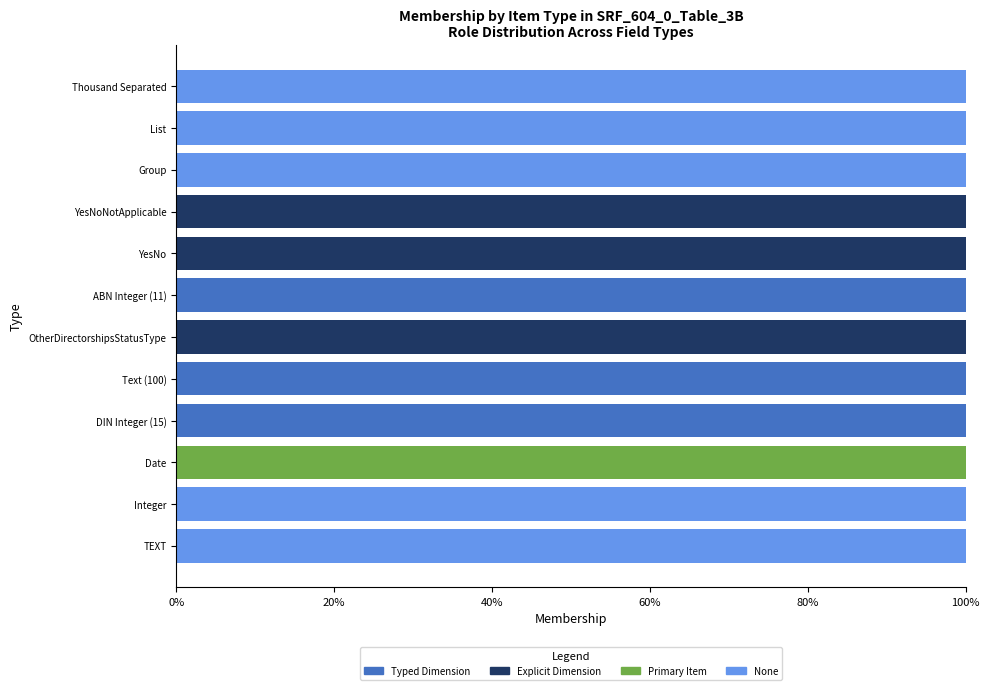

True or false: Typed Dimension has a value of 0 at Group.

True